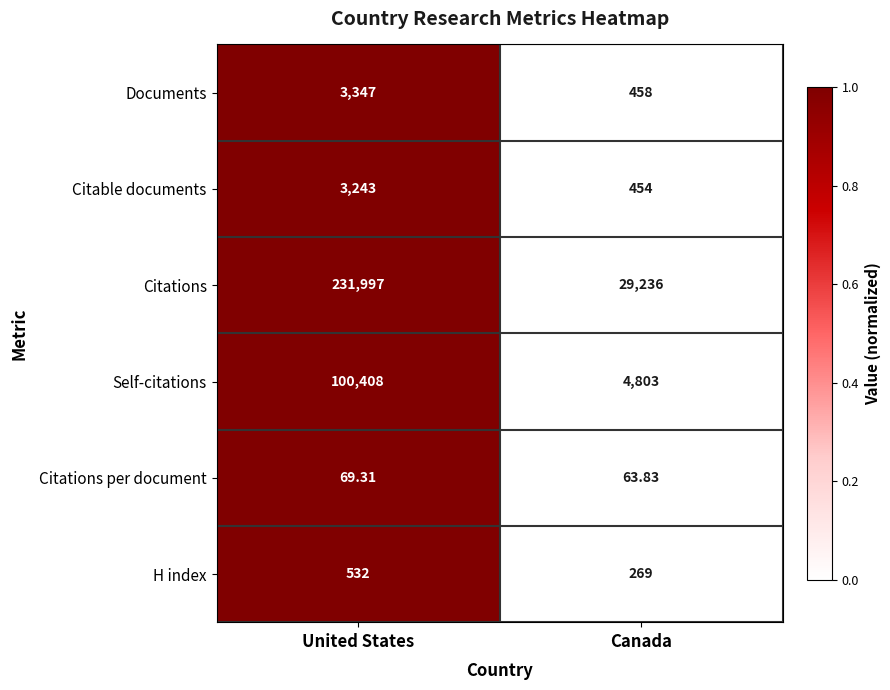

At which label is Citations per document closest to 66?

Canada